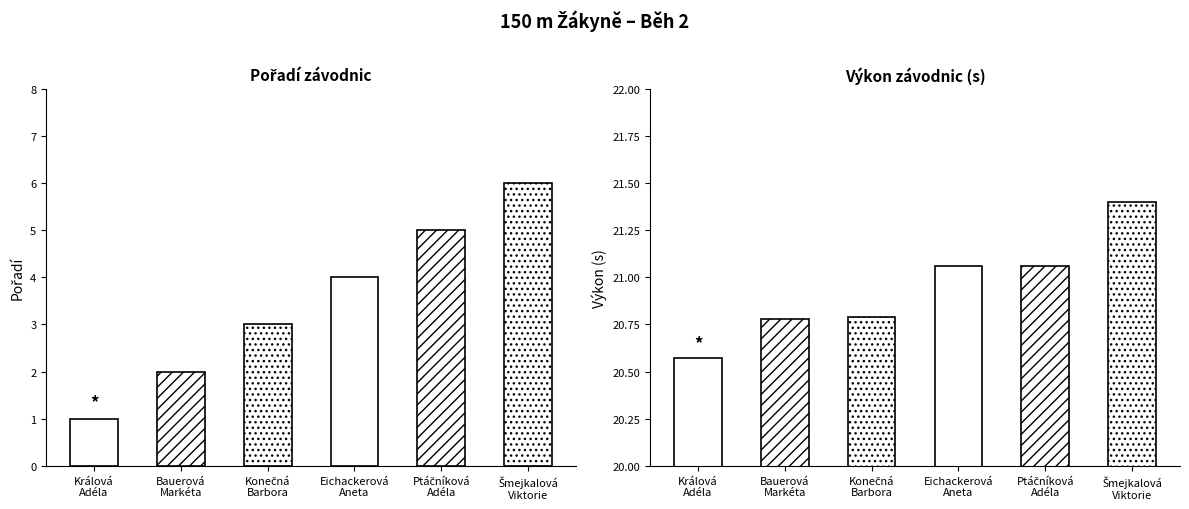

The value of Pořadí at Konečná
Barbora
(SKPLZ) is 1.0. True or false?

False